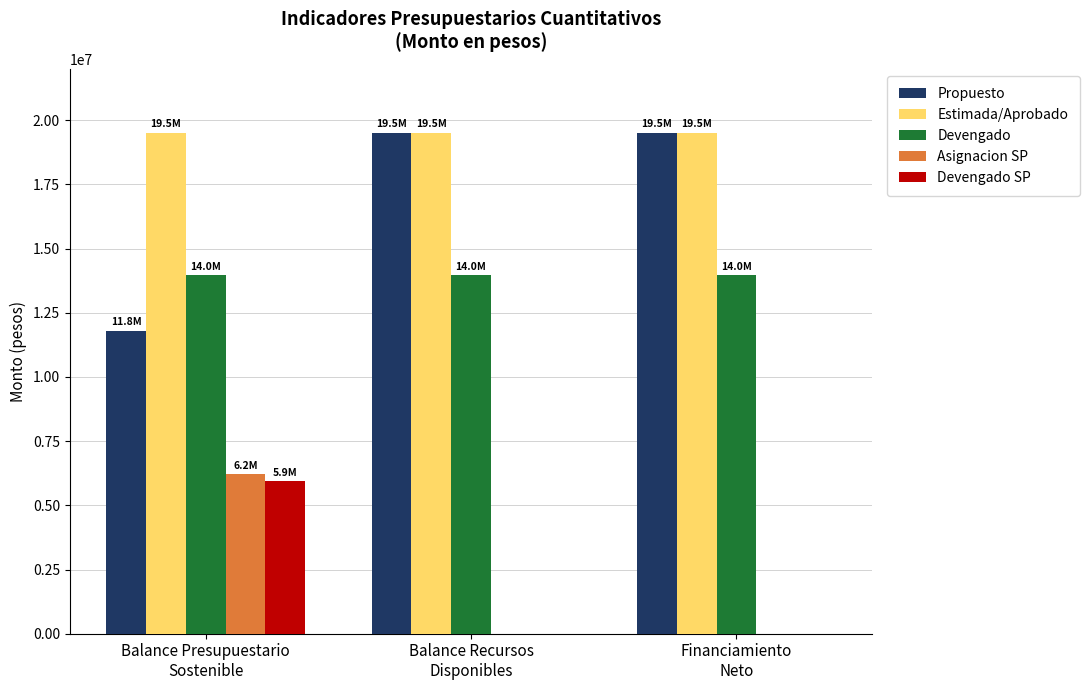

Which series has the largest total across all categories?

Estimada/Aprobado